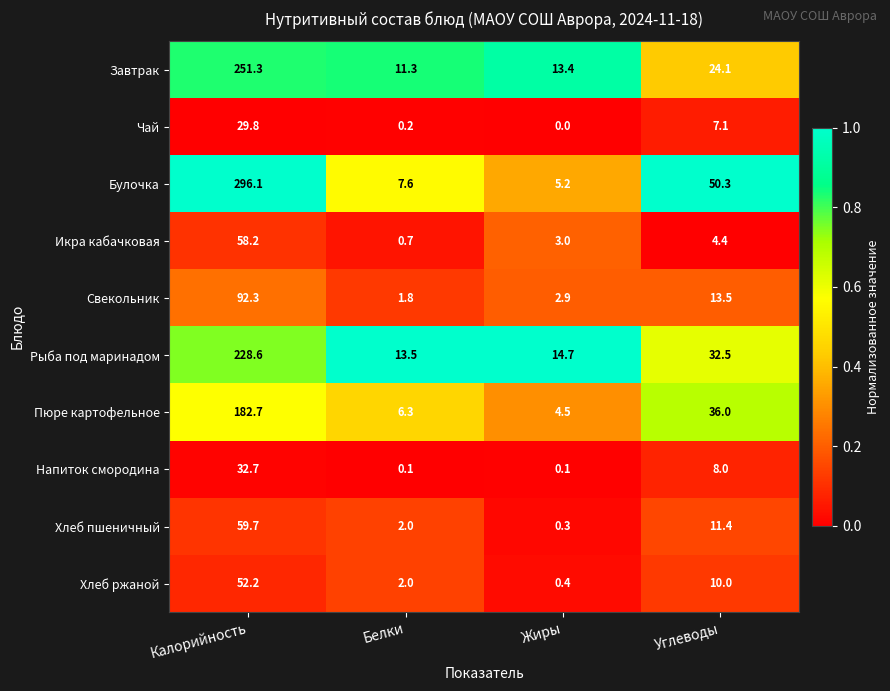

What is the difference between the second highest and minimum values in the Свекольник series?

11.7